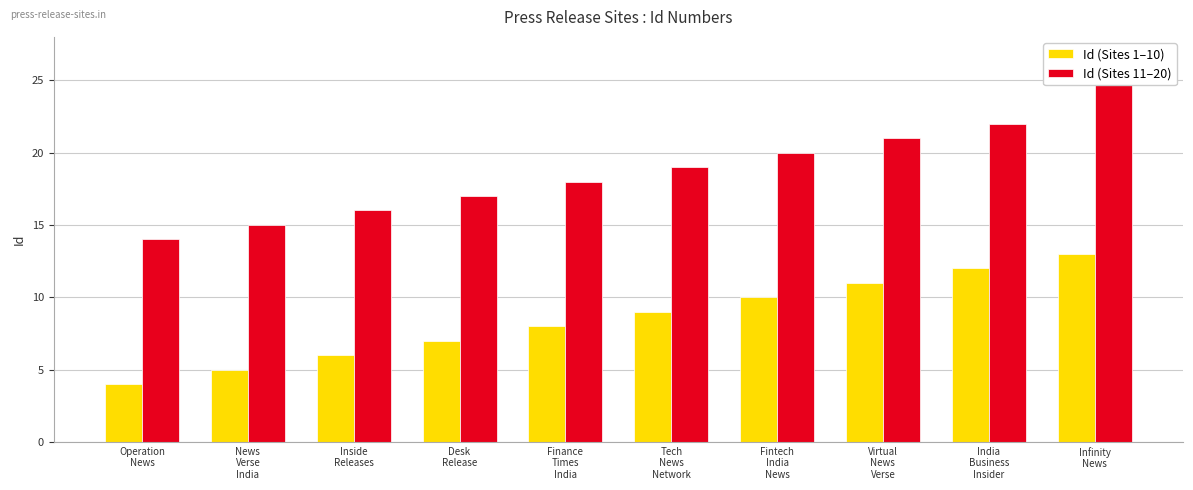

At how many categories does at least one series exceed 13?

10